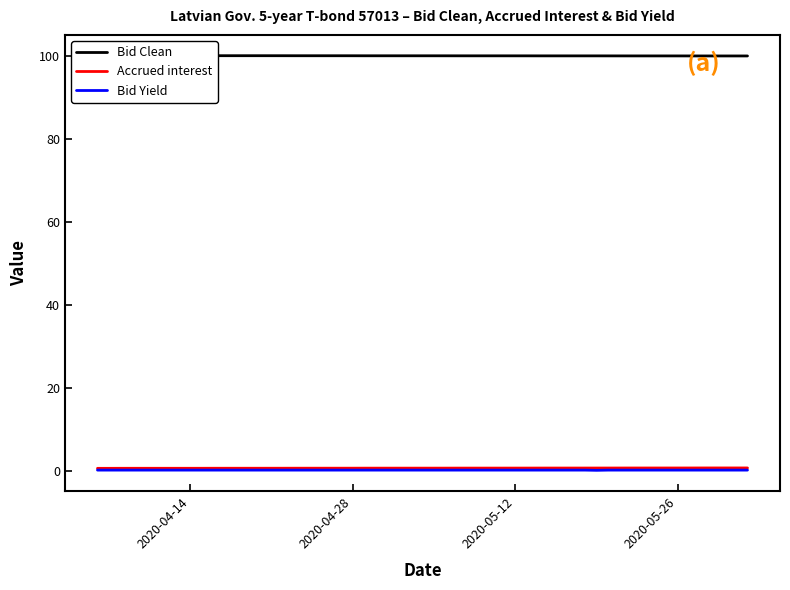

What is the value of the Bid Clean point at the 35th from the left?

100.1